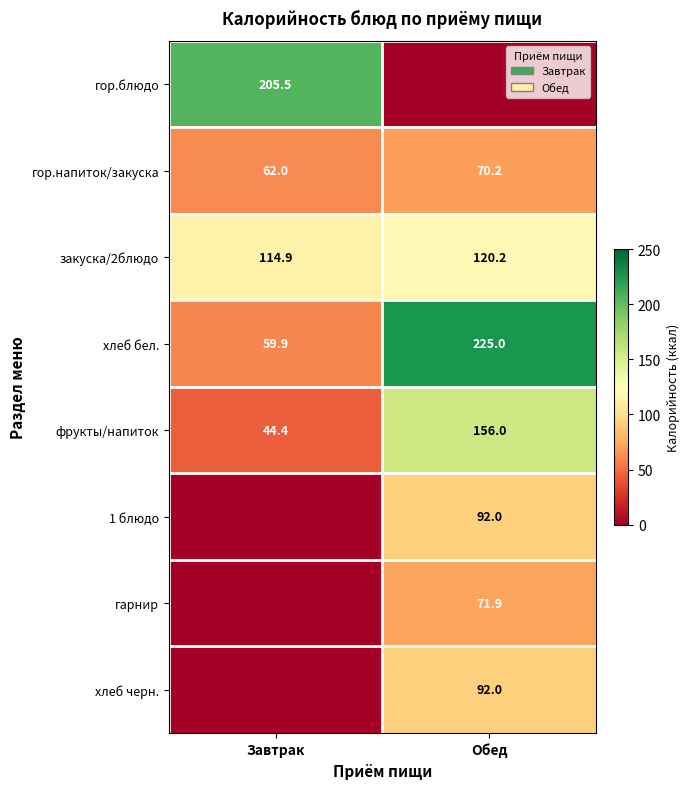

What is the difference between the гор.напиток/закуска values at Обед and Завтрак?

8.2